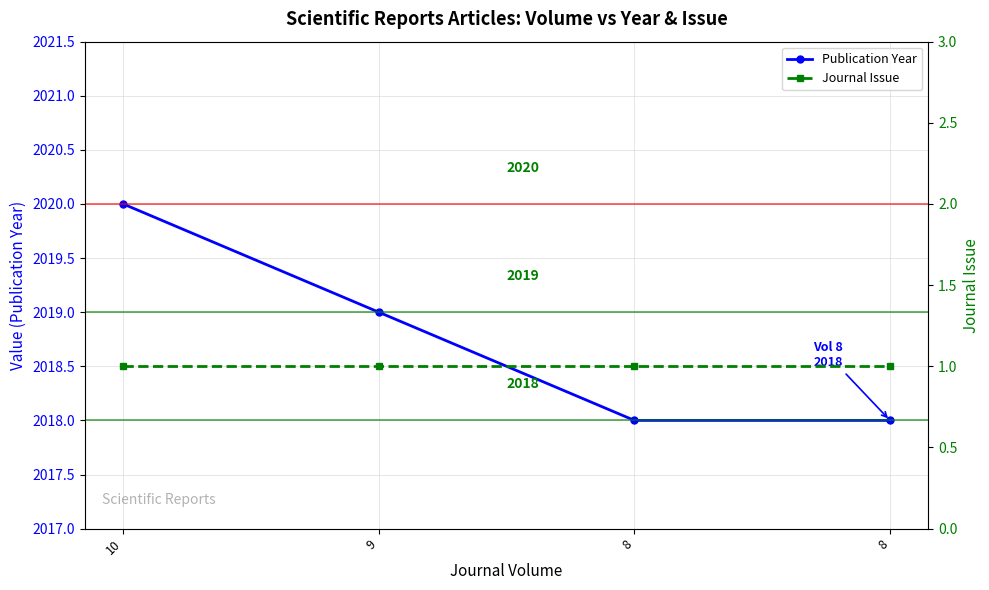

True or false: Publication Year and Journal Issue cross at least once.

False